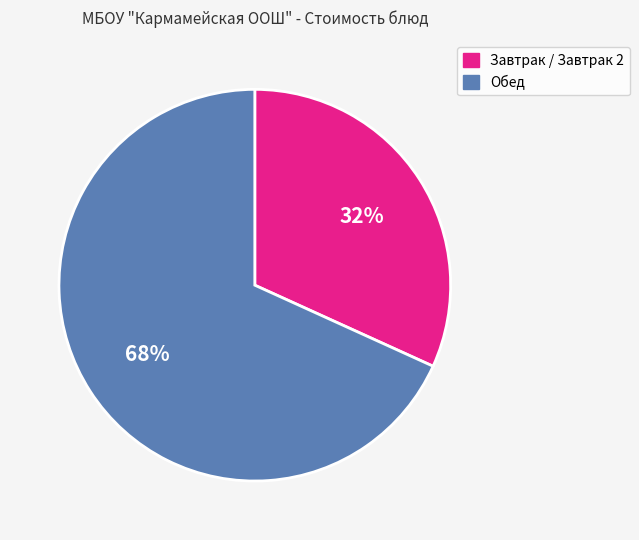

Count the number of slices in the pie.

2